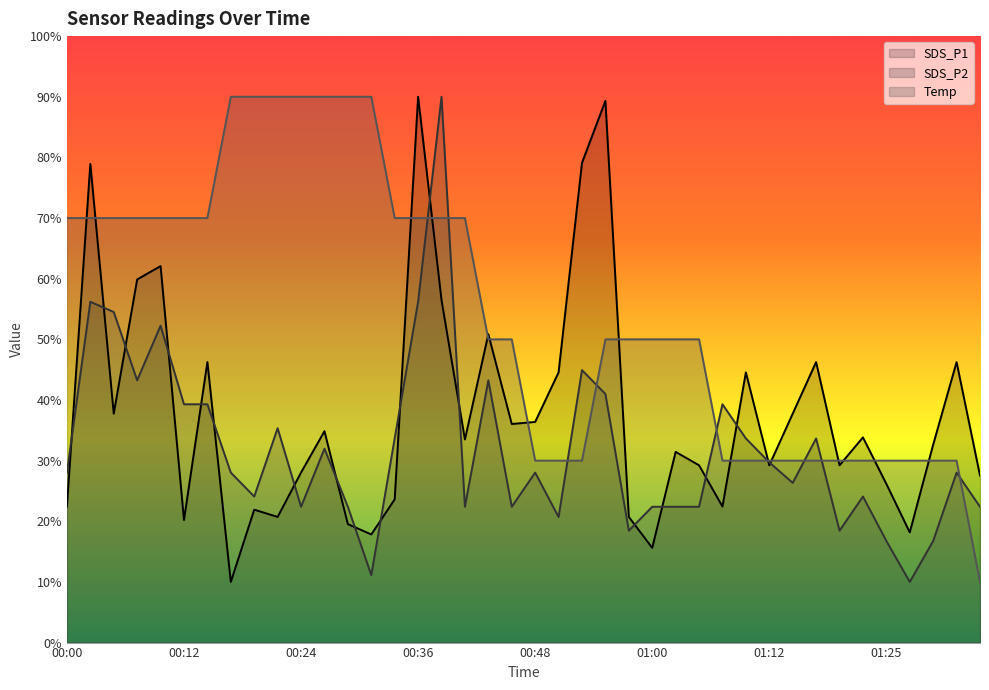

How many data points does each series have?

40